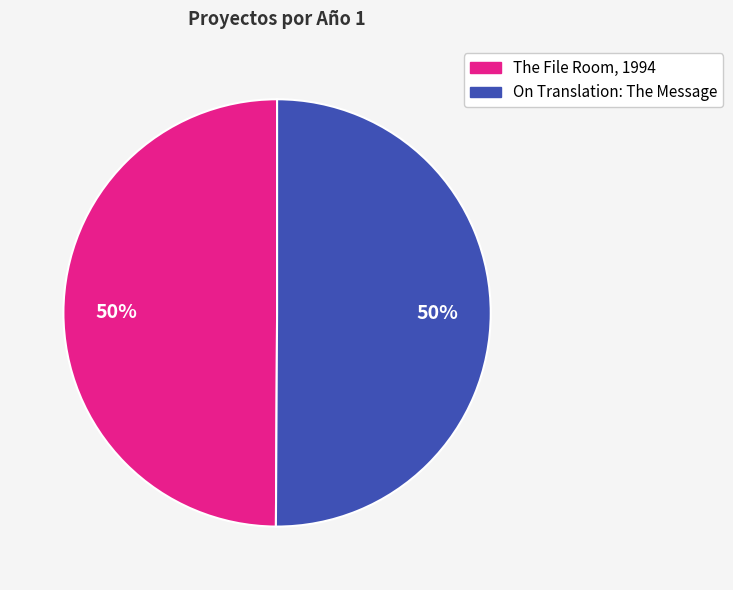

What percentage is the On Translation: The Message slice, to the nearest percent?

50%